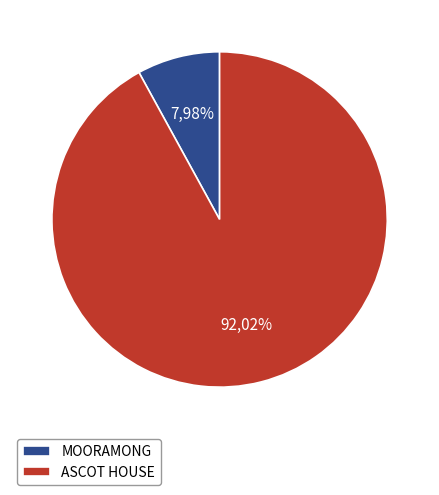

What is the majority slice?

ASCOT HOUSE